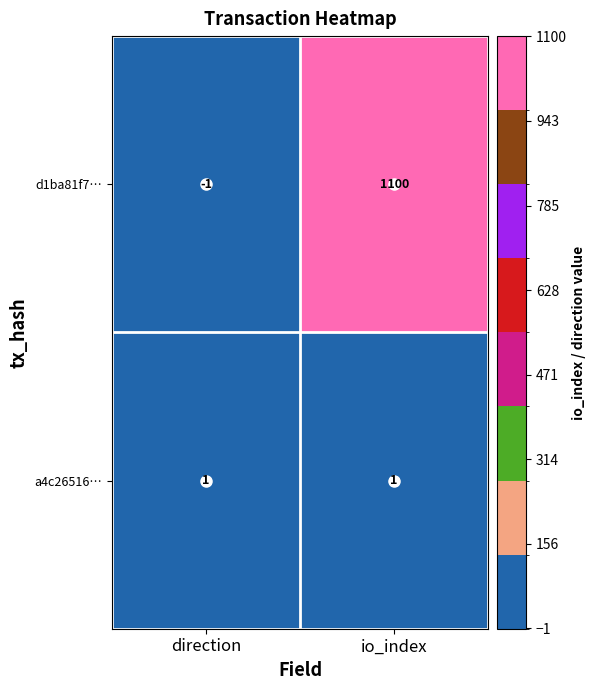

List the series in order of their peak value, highest first.

d1ba81f7…, a4c26516…